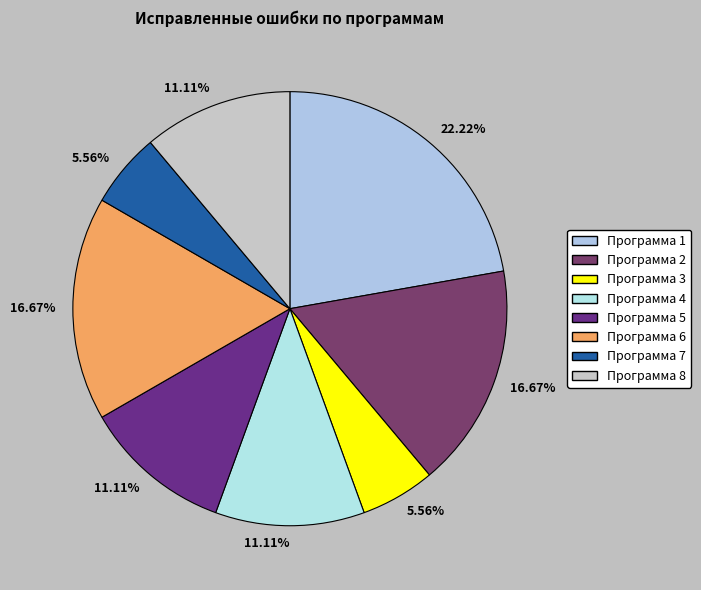

Which slice is the smallest?

3